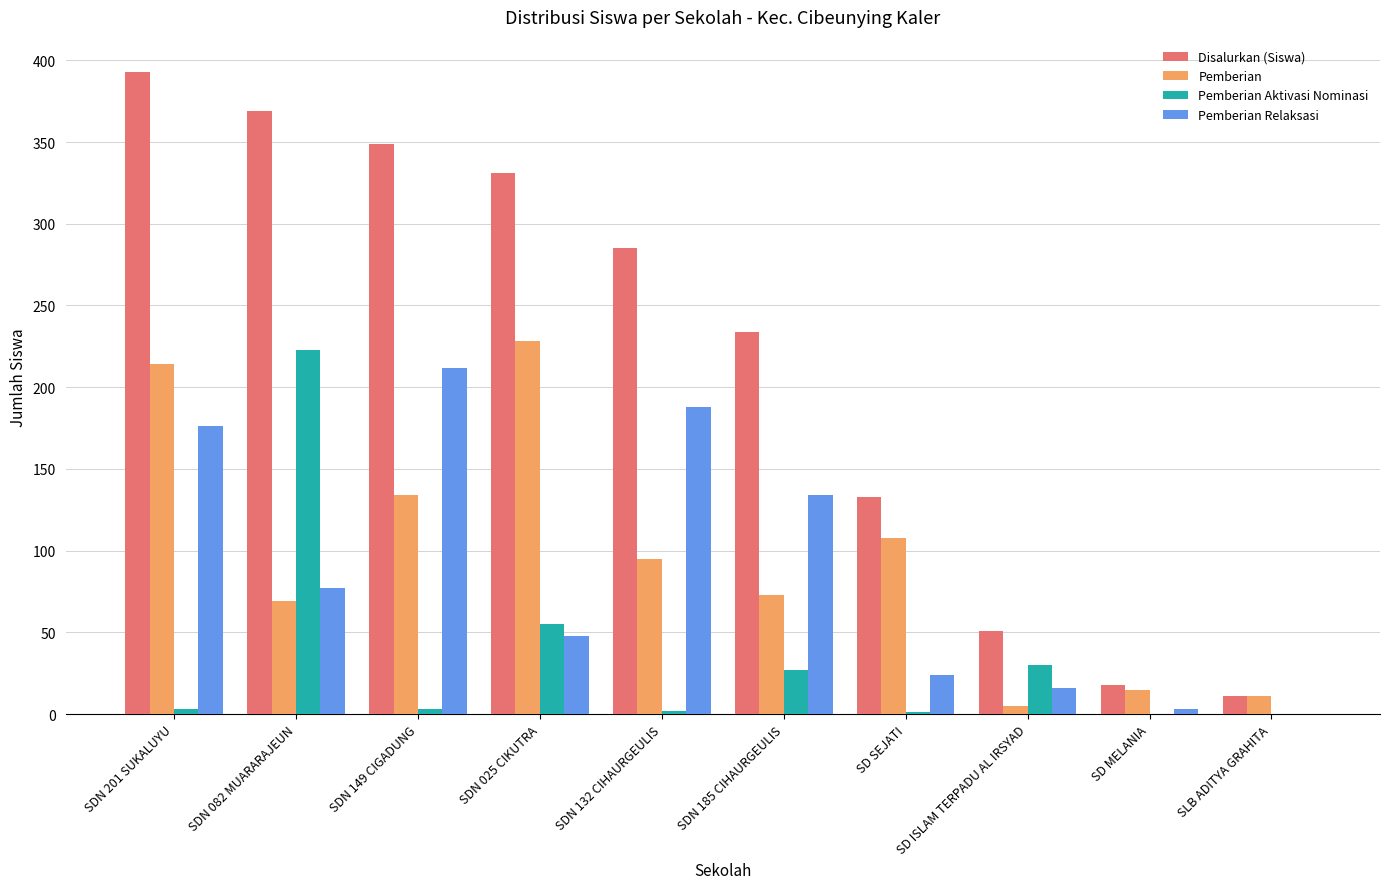

What is the maximum value for Pemberian Aktivasi Nominasi?

223